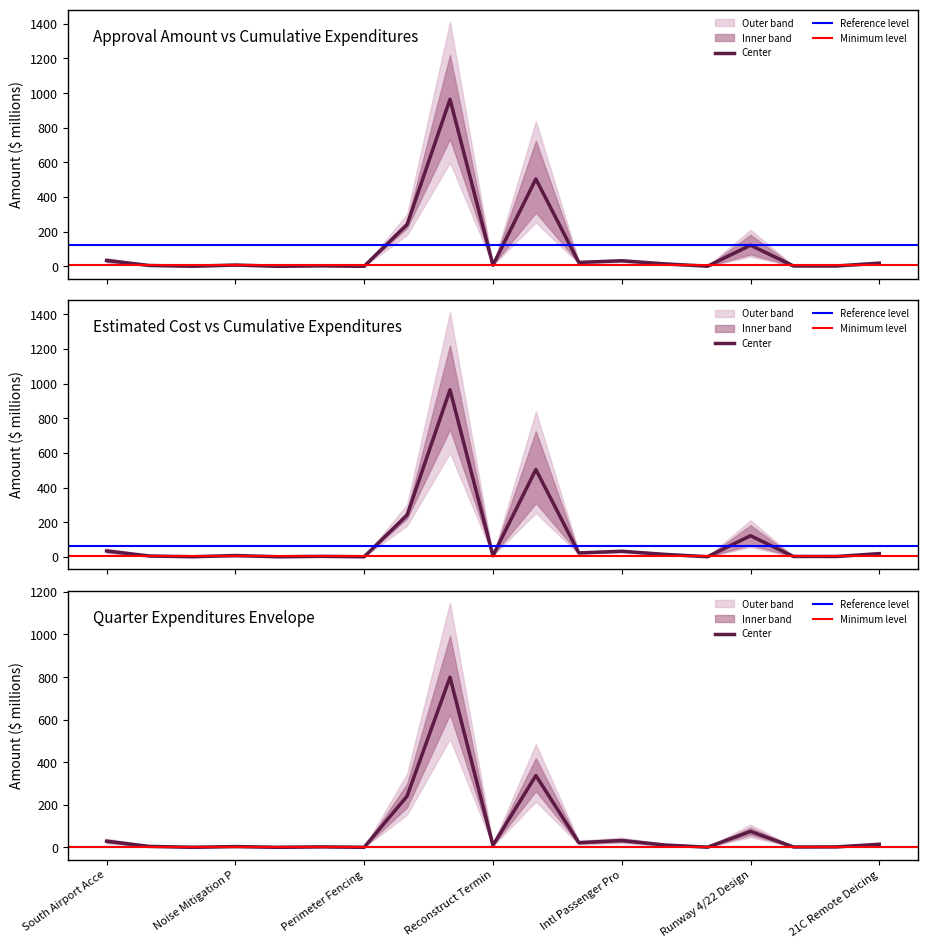

How many lines are shown in the chart?

3